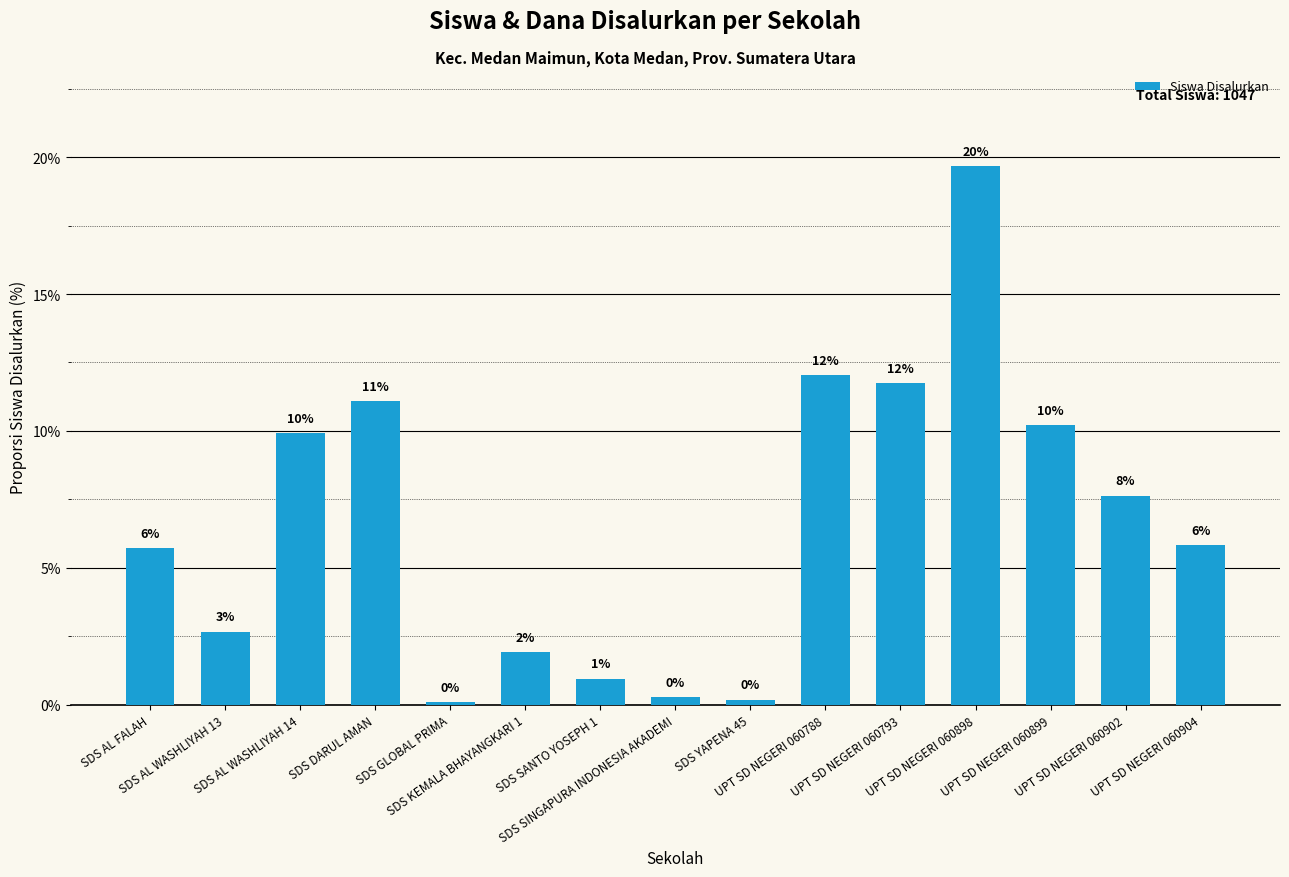

Are the bars horizontal?

No